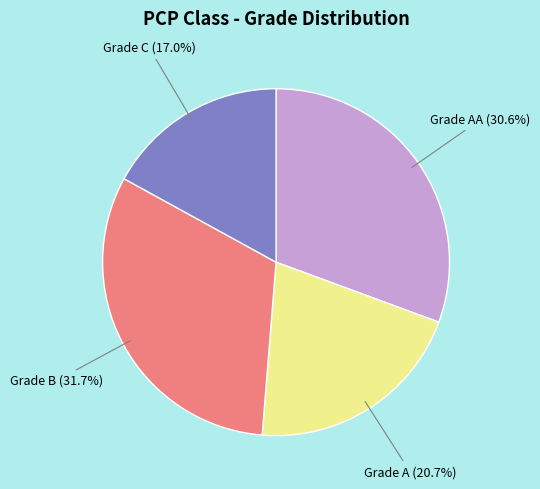

Does any single category account for the majority?

No